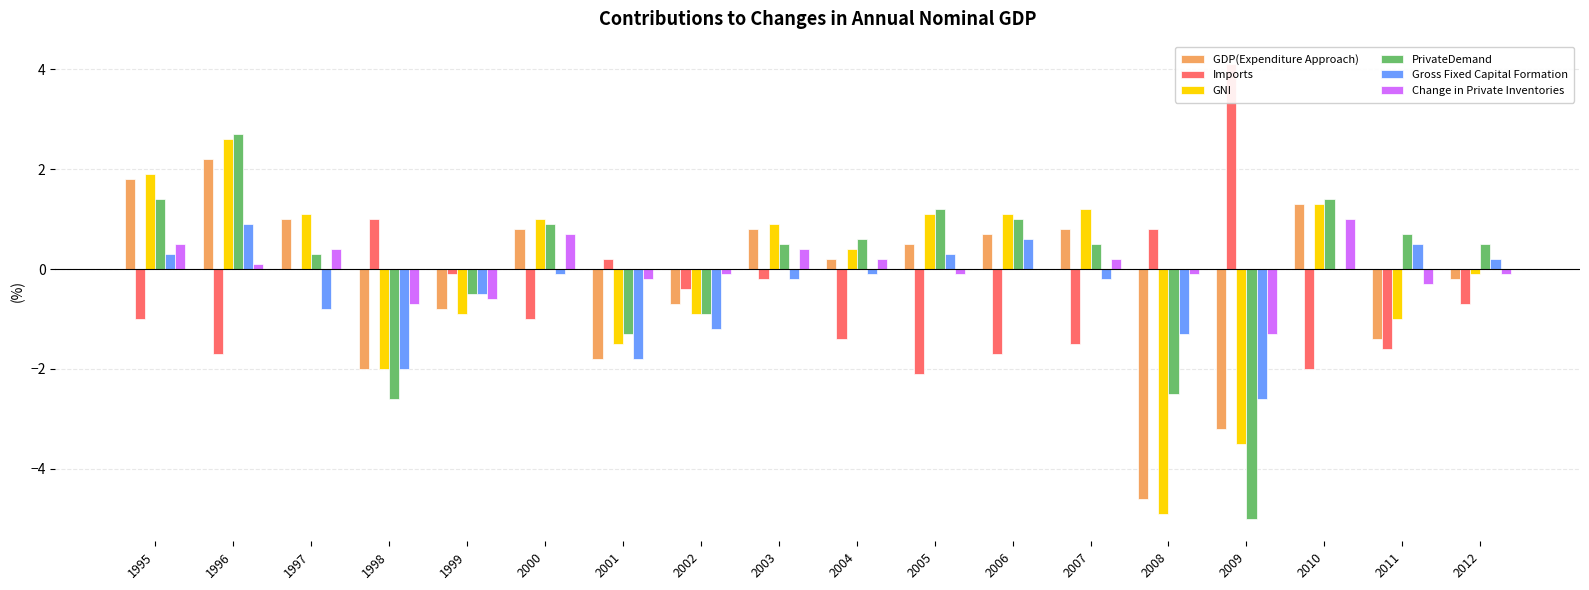

What is the greatest value displayed?

4.1